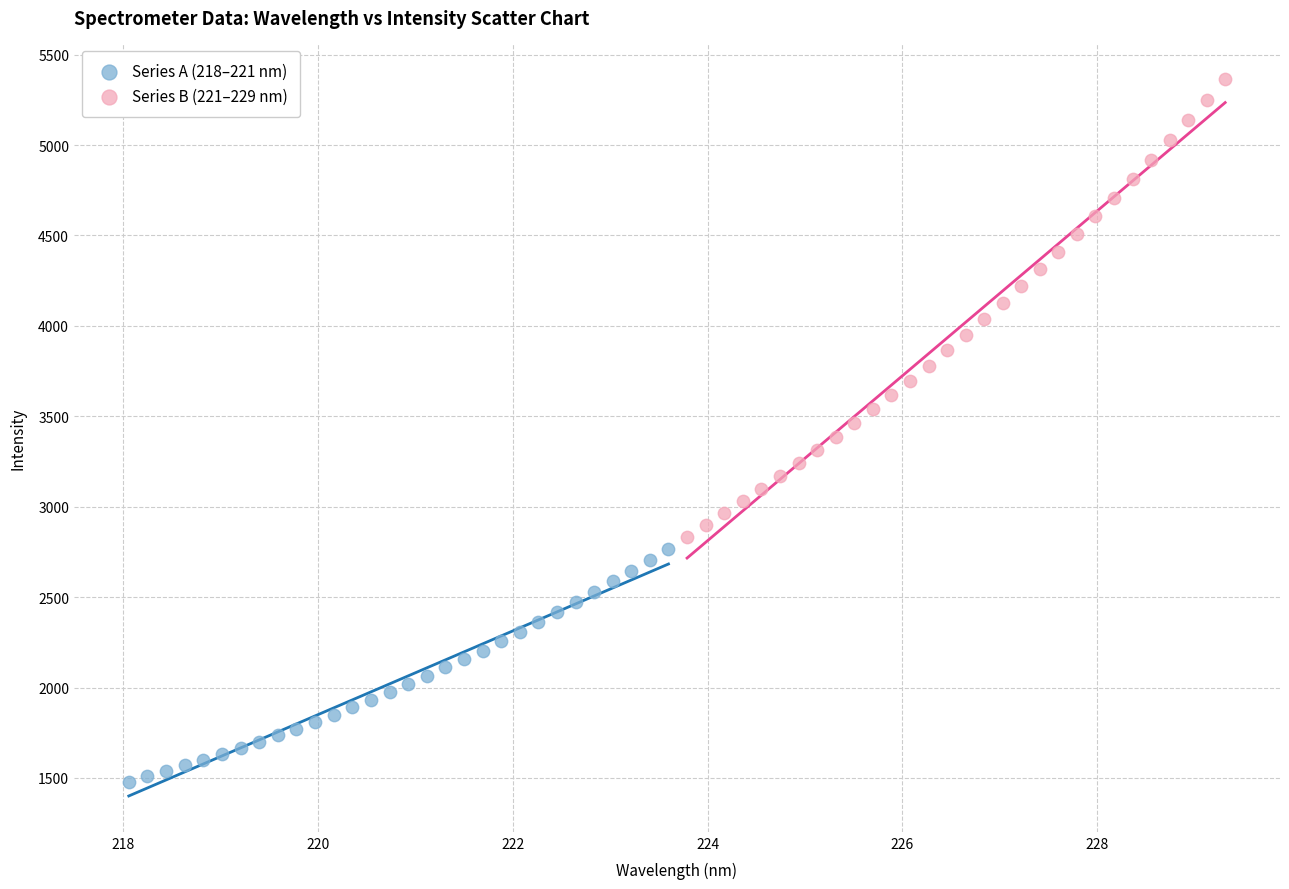

Which series reaches the minimum Y coordinate?

Series A (218–221 nm)